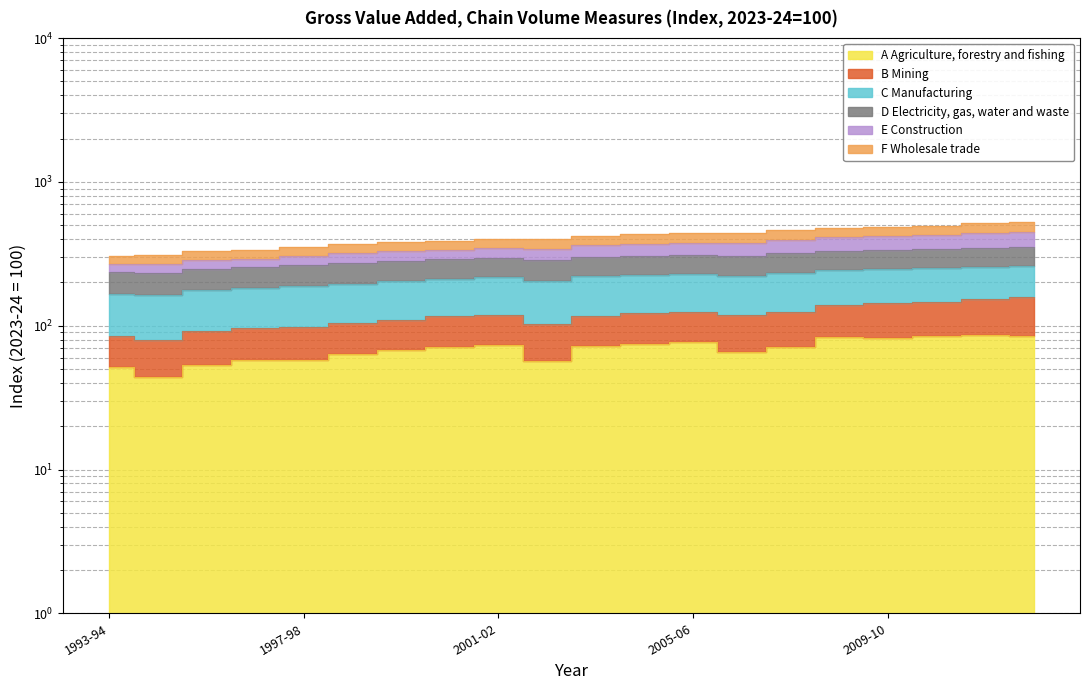

What is the label of the 9th point from the left?

2001-02